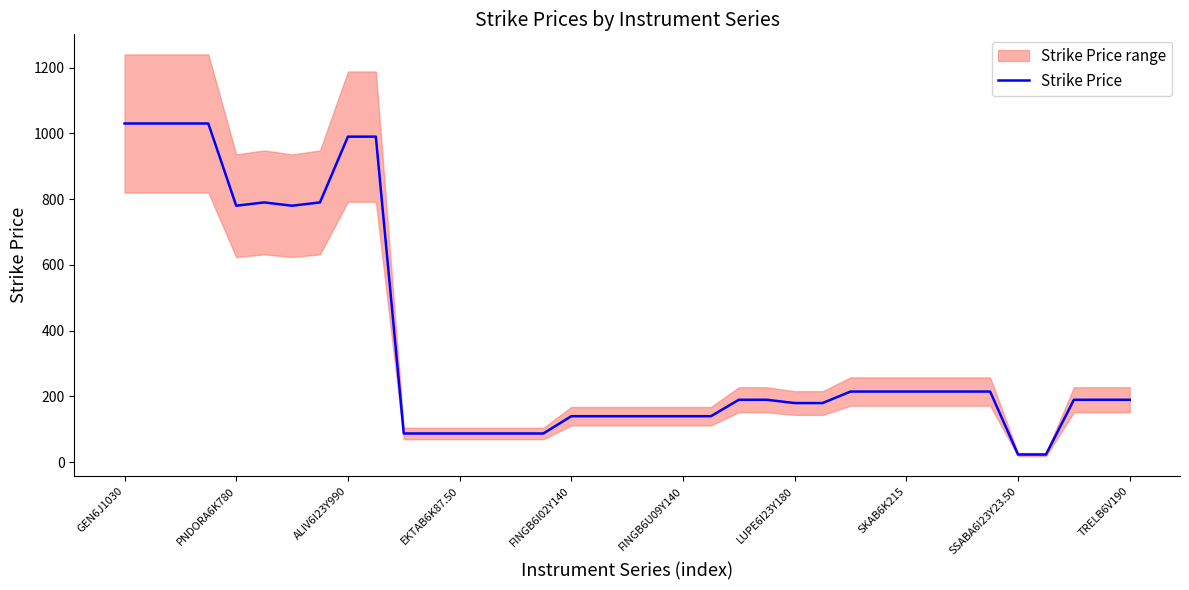

True or false: Strike Price has a value of 990.0 at ALIV6I23Y990.

True